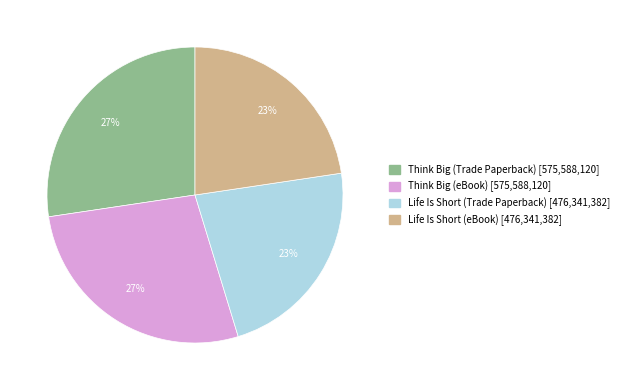

Which has a higher value, Think Big (Trade Paperback) or Life Is Short (eBook)?

Think Big (Trade Paperback)